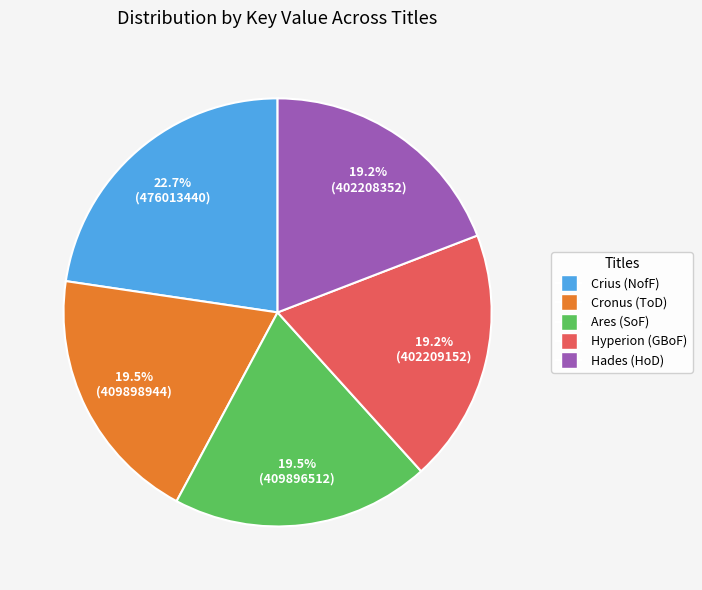

To the nearest percent, what is the average slice percentage?

20%